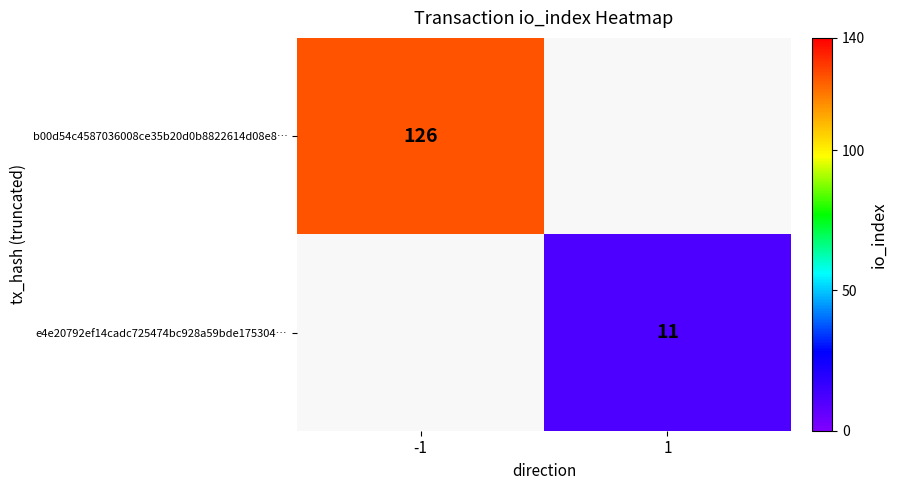

Is the value of b00d54c4587036008ce35b20d0b8822614d08e8… at -1 greater than the value of e4e20792ef14cadc725474bc928a59bde175304… at 1?

Yes